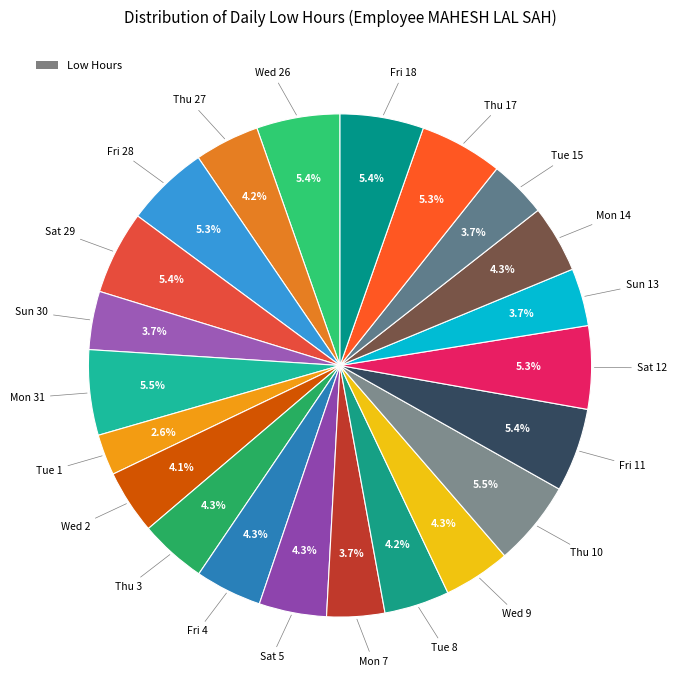

Count the number of slices in the pie.

22